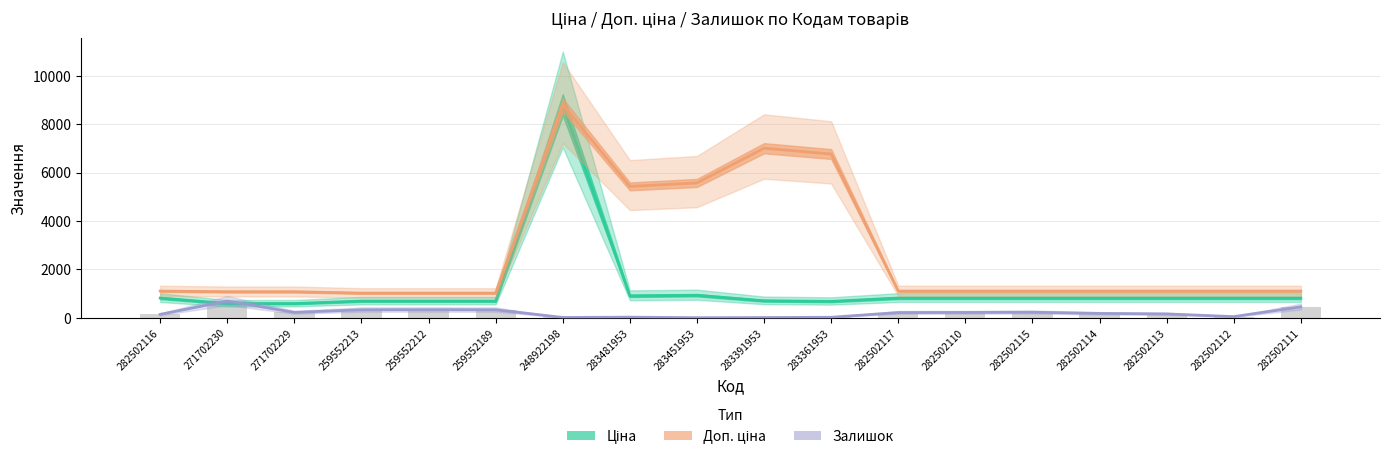

Which category has the lowest value in the Ціна series?

271702230